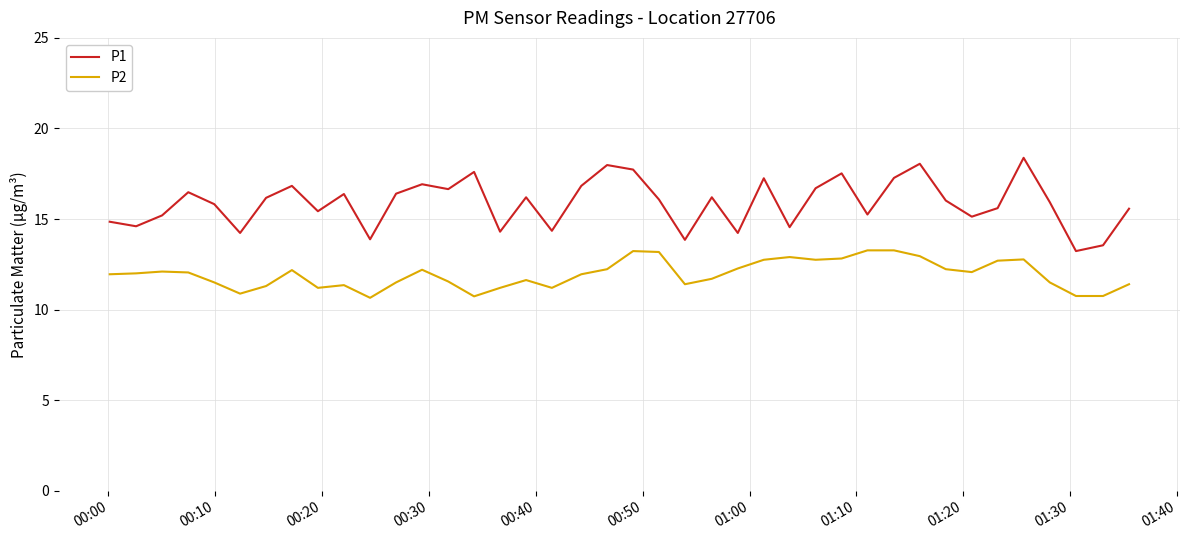

True or false: P1 and P2 cross at least once.

False